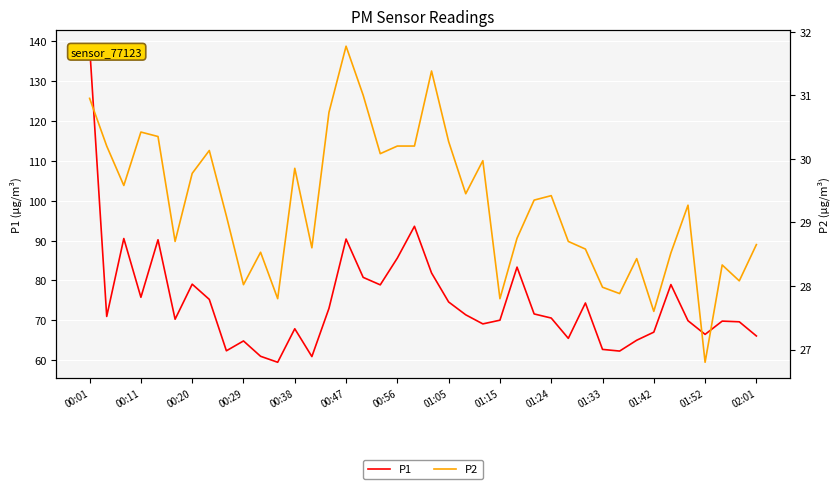

At which label does P1 first exceed 70?

00:01